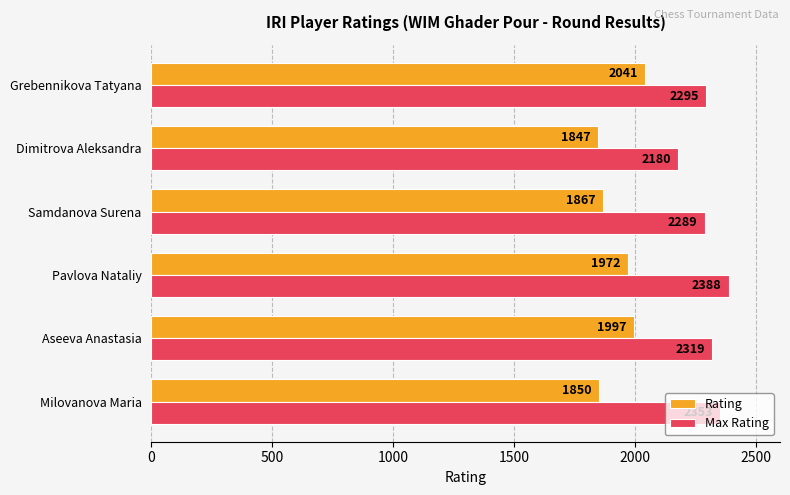

List the labels in order of Rating value, smallest first.

Dimitrova Aleksandra, Milovanova Maria, Samdanova Surena, Pavlova Nataliy, Aseeva Anastasia, Grebennikova Tatyana